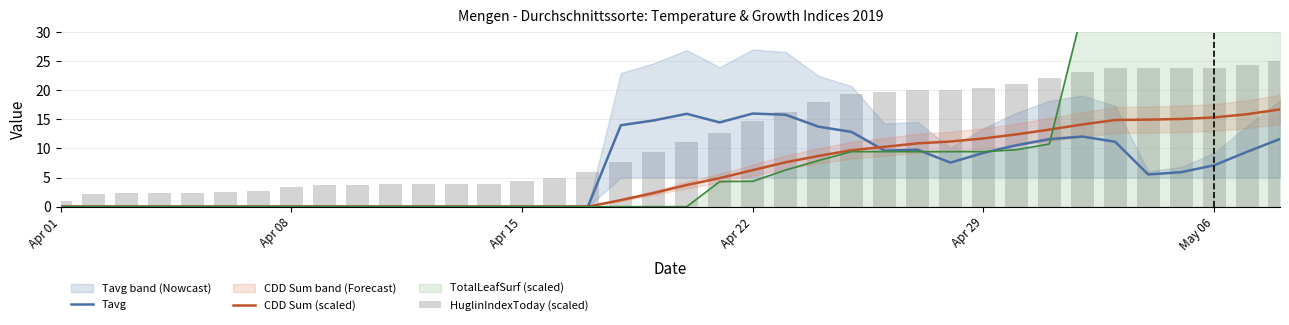

How many groups of bars are there?

38